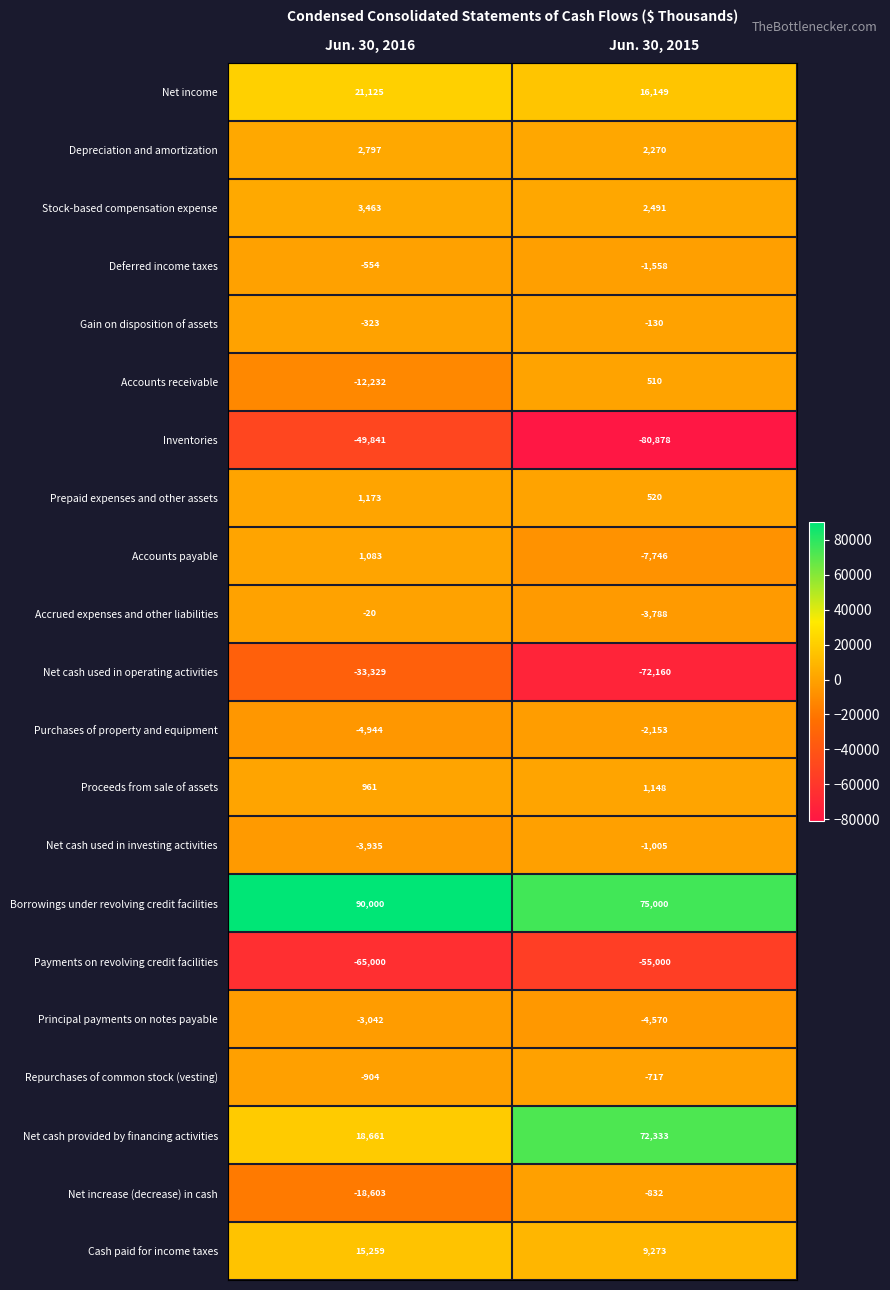

True or false: Proceeds from sale of assets has a value of 664 at Jun. 30, 2015.

False